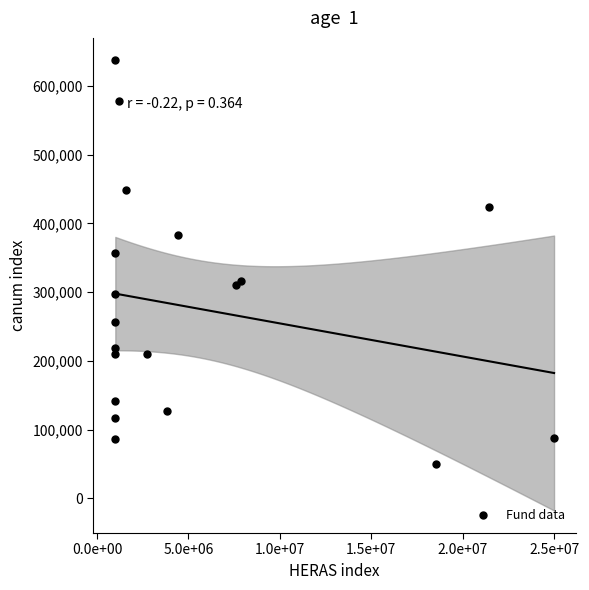

What is the range of X values (max minus min)?

24000000.0